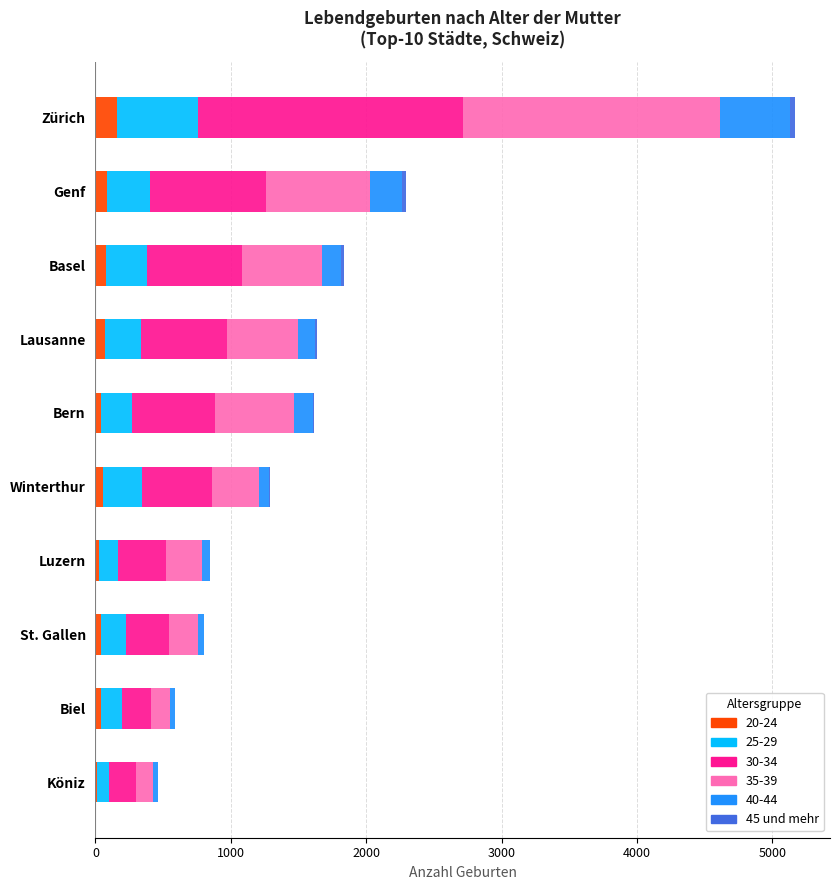

At which category is the sum across all series the highest?

Zürich